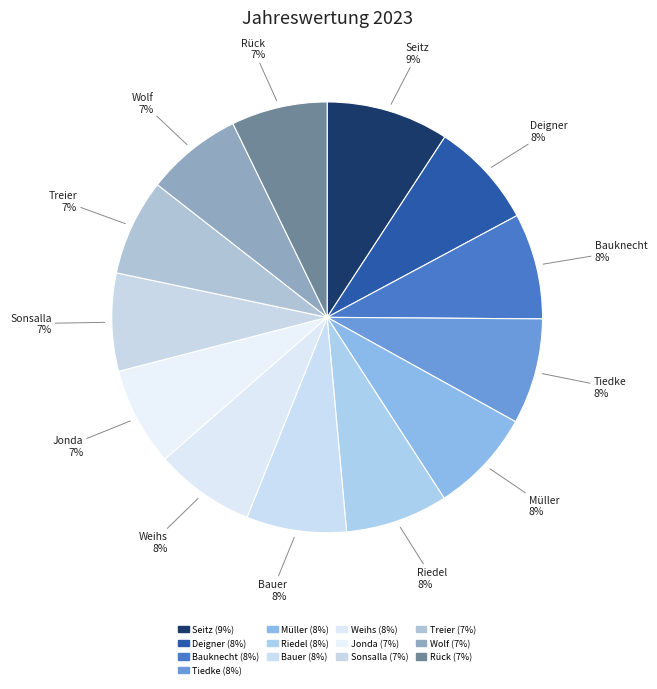

How many slices are in this pie chart?

13